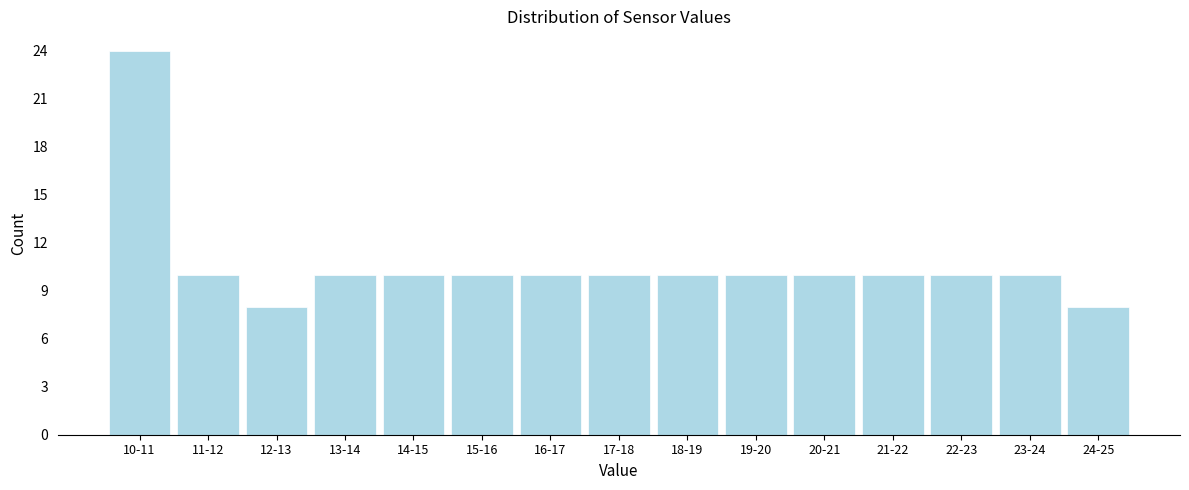

Reading right to left, extract all data points from this chart.

8	10	10	10	10	10	10	10	10	10	10	10	8	10	24